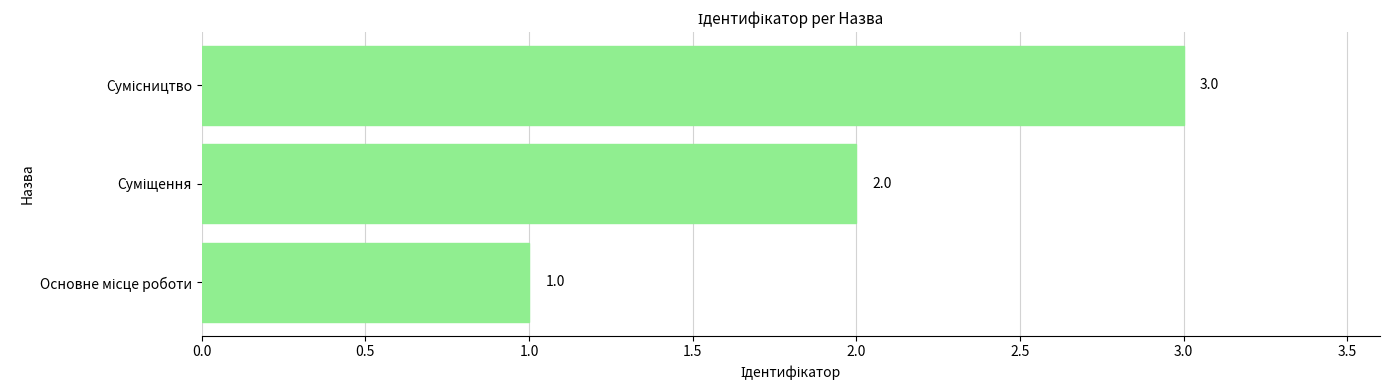

What is the sum of all values?

6